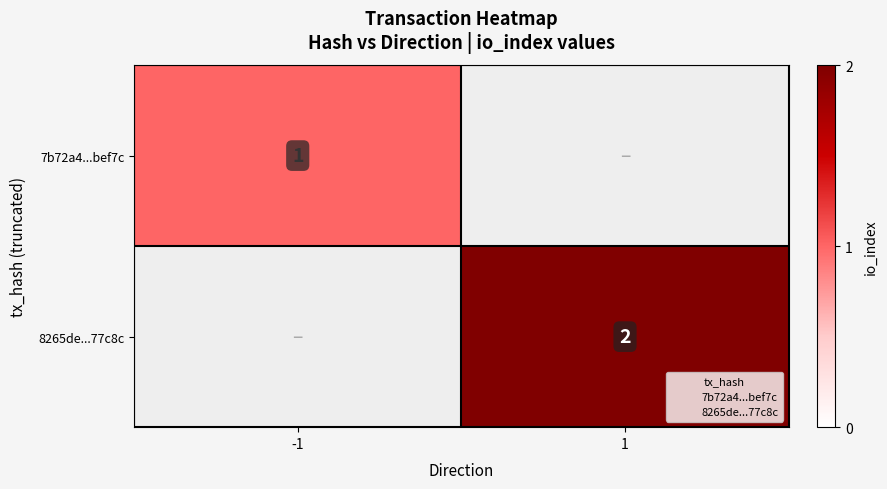

What is the approximate value of 8265de...77c8c at 1?

2.0